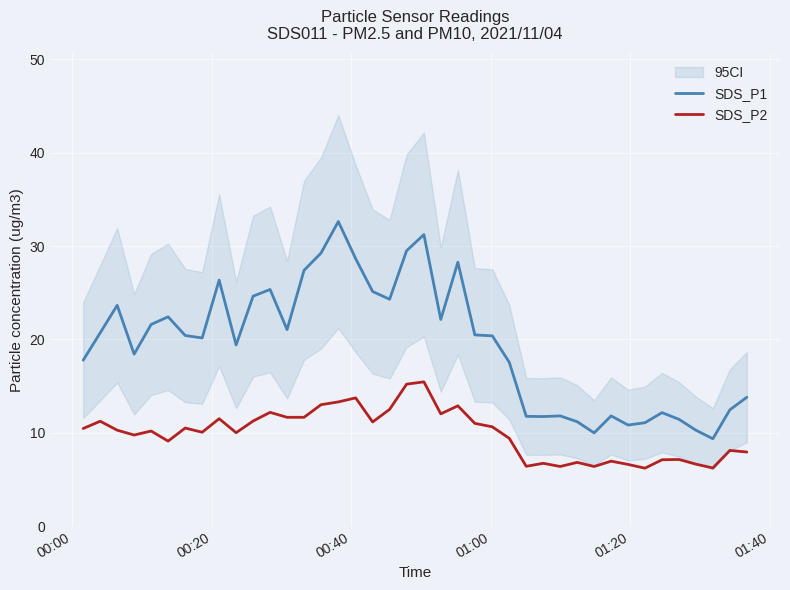

True or false: SDS_P2 and SDS_P1 intersect in this chart.

False